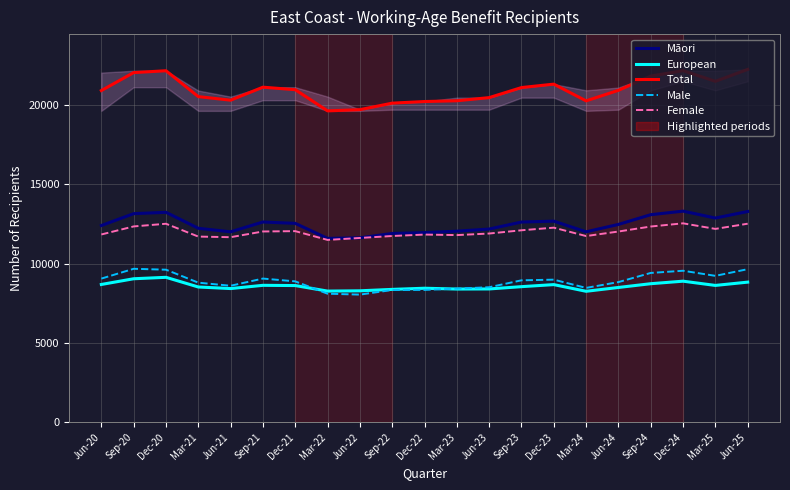

What is the maximum value shown in the chart?

22221